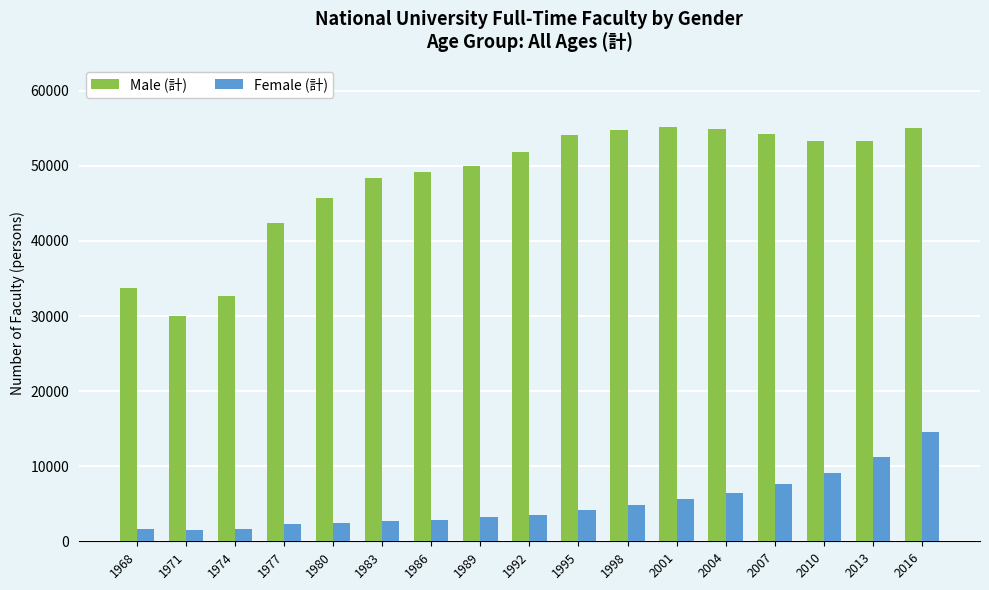

What is the spread (max minus min) of values at 2007?

46634